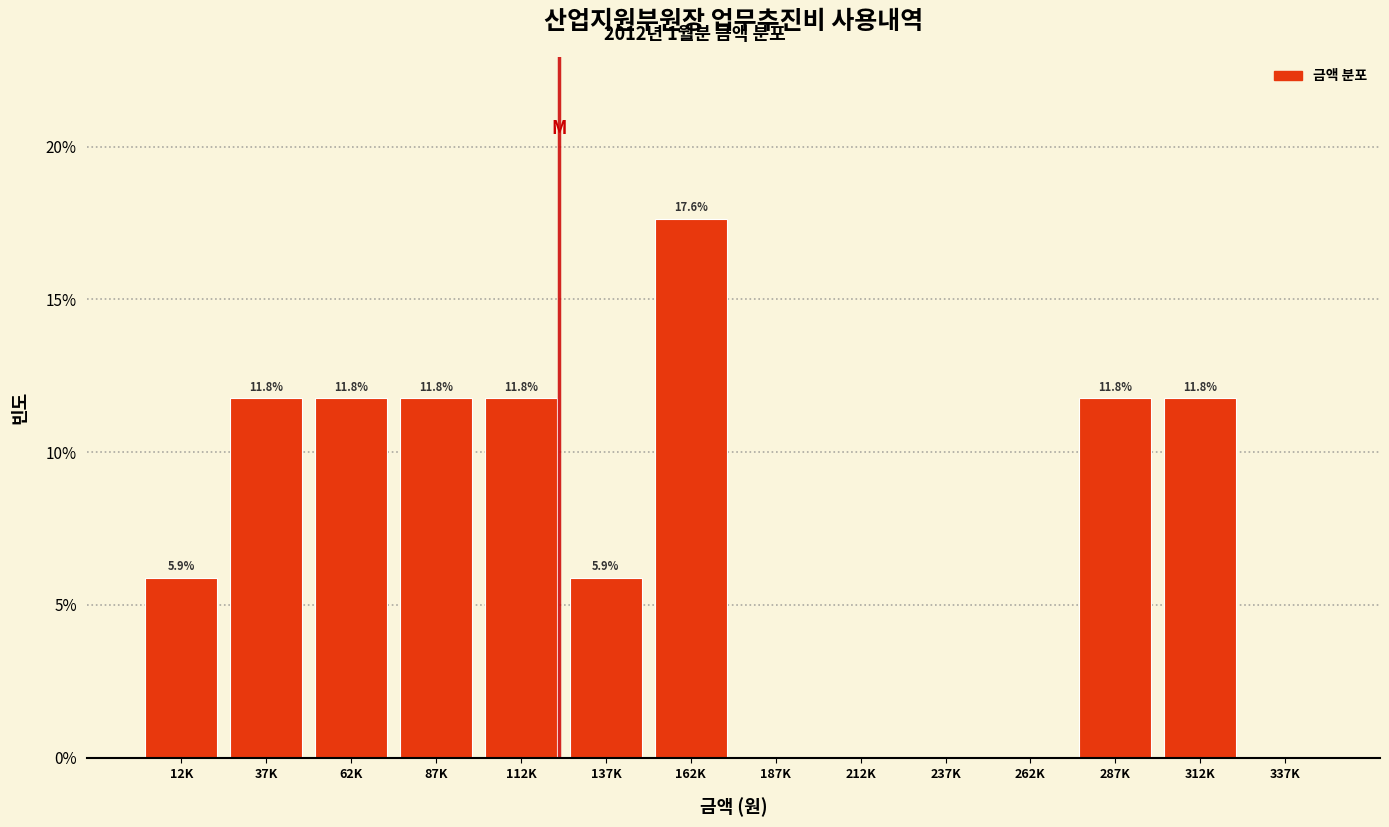

Reading right to left, list all the values displayed in this chart.

337K=0.0	312K=11.8	287K=11.8	262K=0.0	237K=0.0	212K=0.0	187K=0.0	162K=17.6	137K=5.9	112K=11.8	87K=11.8	62K=11.8	37K=11.8	12K=5.9